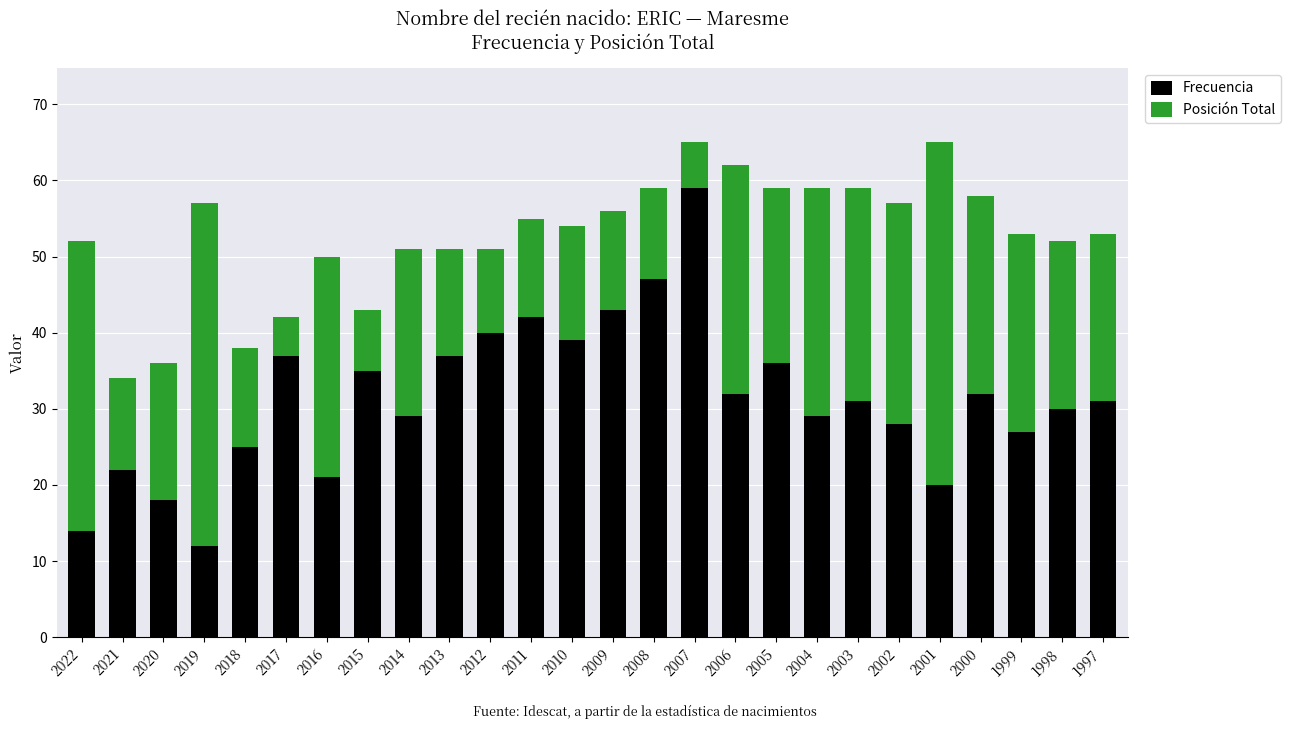

Which category has the lowest value in the Frecuencia series?

2019